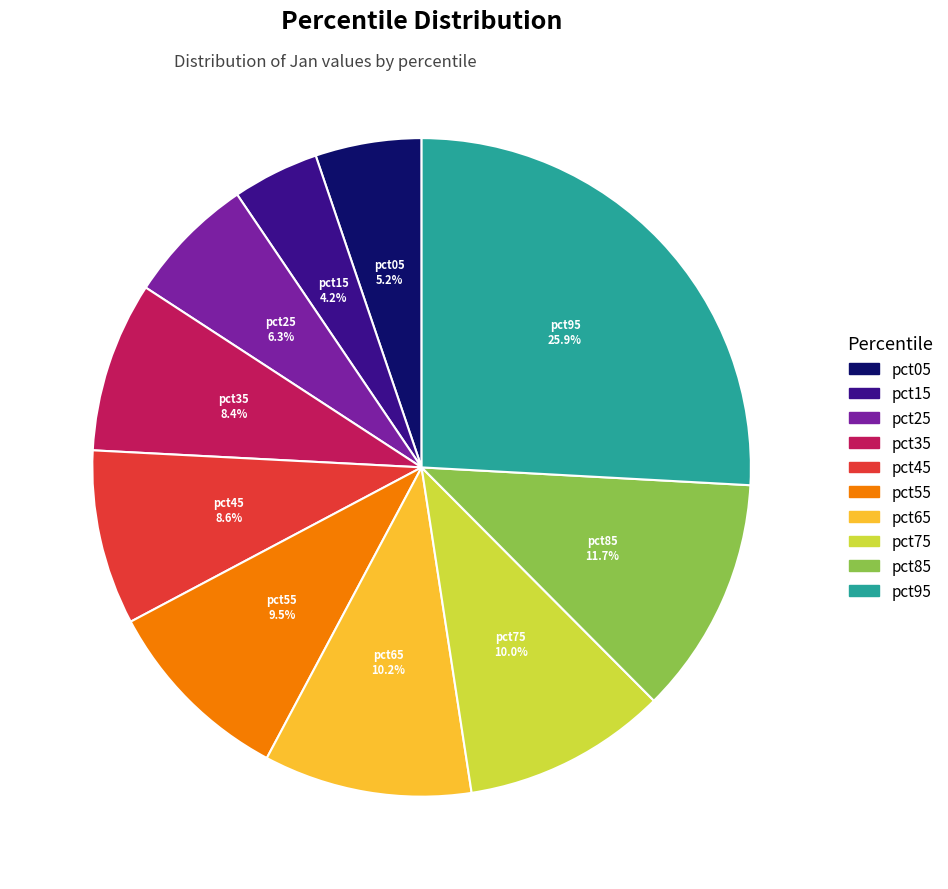

Is it true that pct85 is 12% of the pie?

True